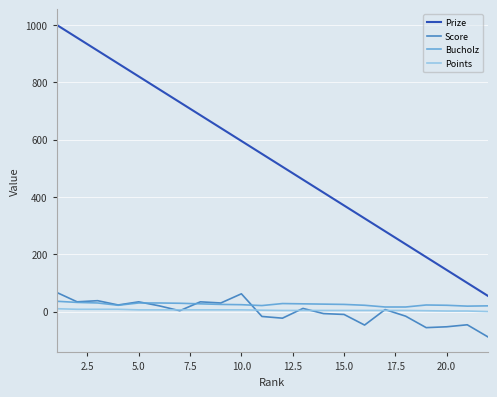

At how many categories does at least one series exceed 72?

21